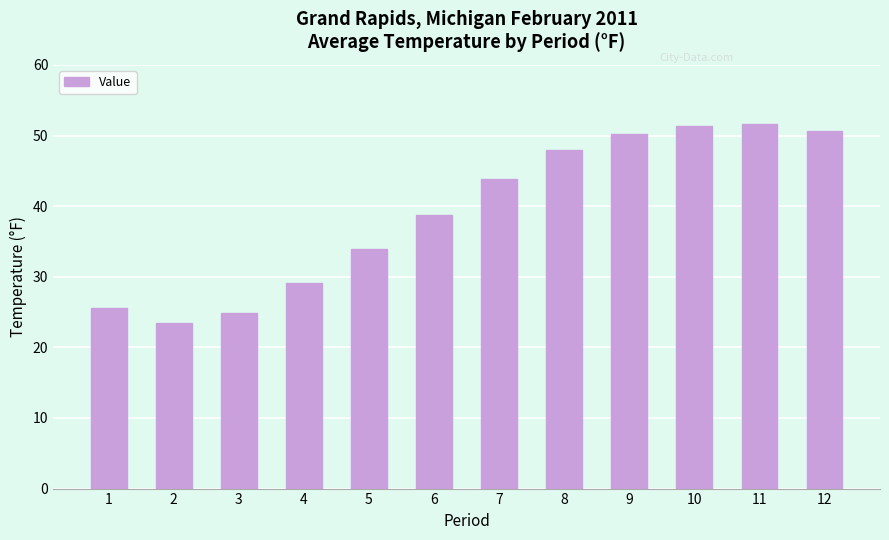

What is the minimum value shown in the chart?

23.5